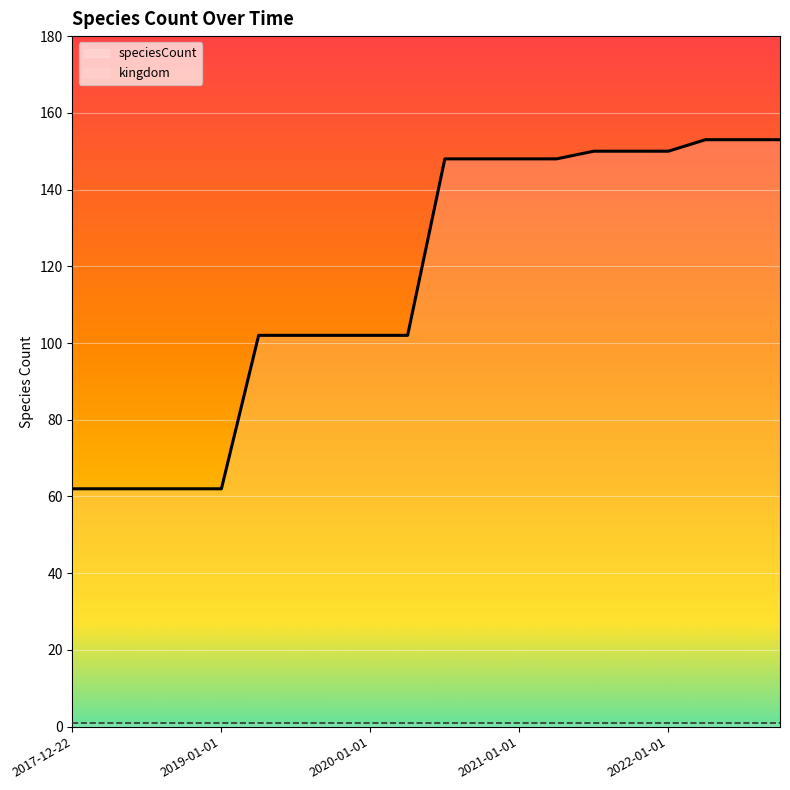

Reading left to right, what are all the values shown in this chart?

speciesCount: 62	62	62	62	62	102	102	102	102	102	148	148	148	148	150	150	150	153	153	153
kingdom: 1	1	1	1	1	1	1	1	1	1	1	1	1	1	1	1	1	1	1	1